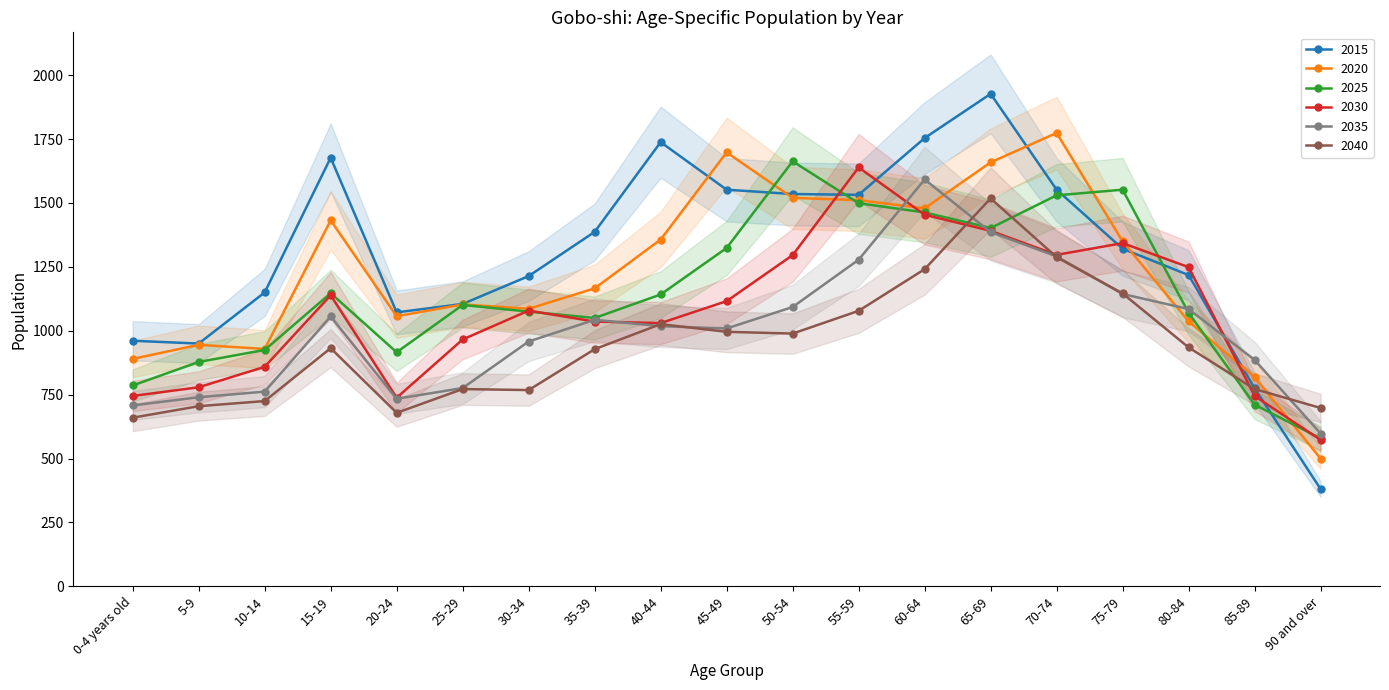

At which category does 2040 reach its first local peak?

15-19